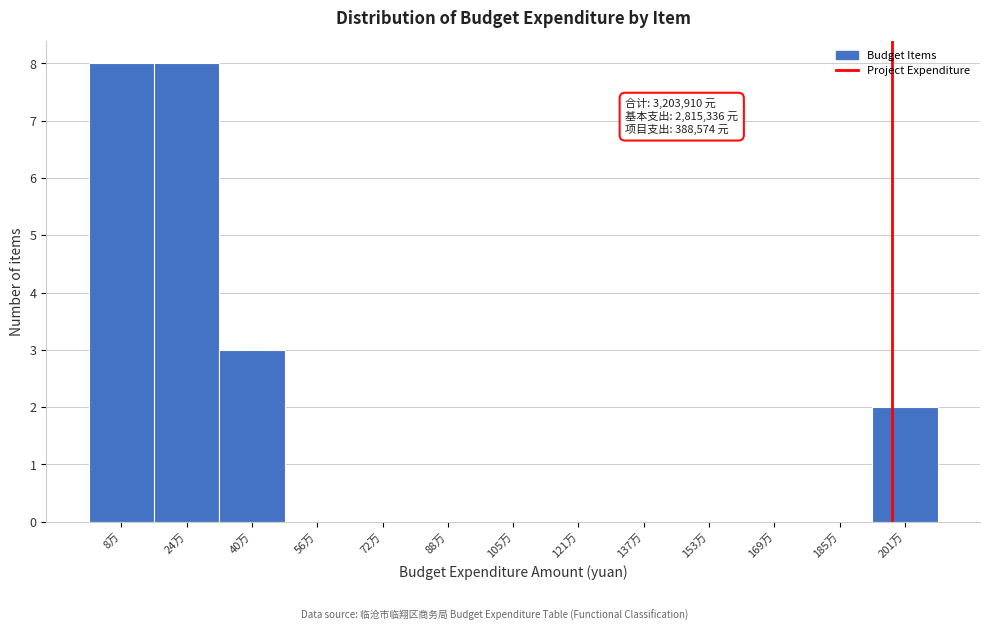

Reading left to right, extract all data points from this chart.

8万=8	24万=8	40万=3	56万=0	72万=0	88万=0	105万=0	121万=0	137万=0	153万=0	169万=0	185万=0	201万=2